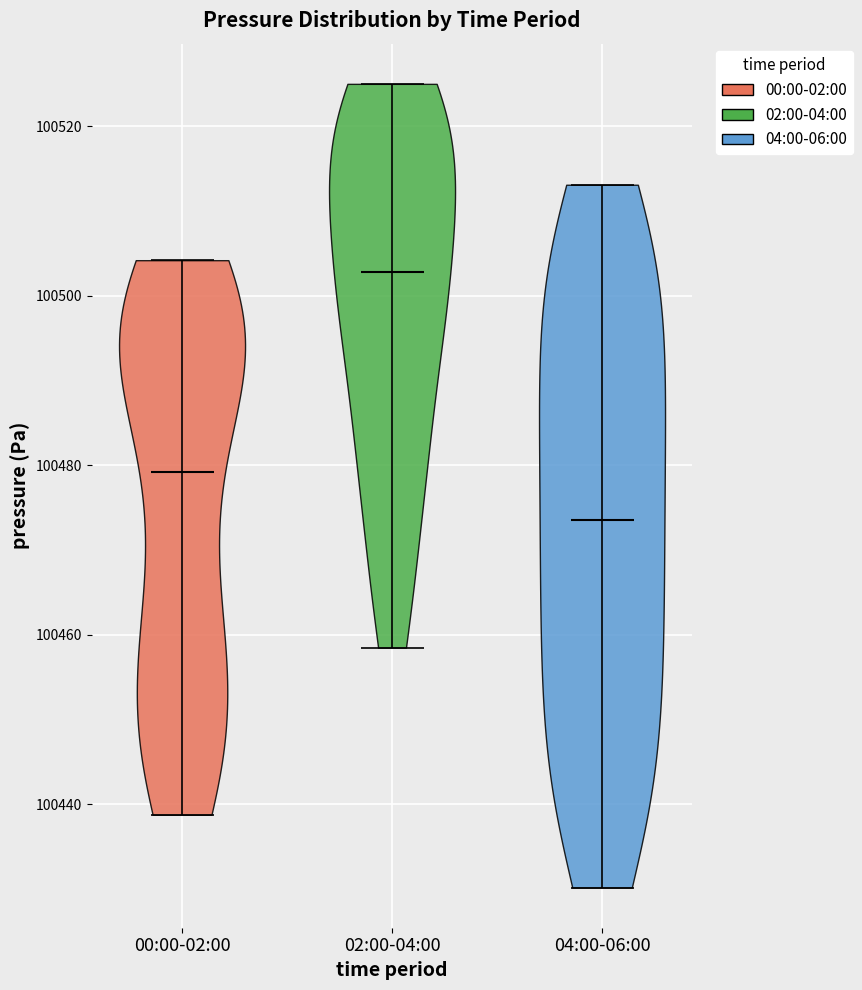

What is the lowest point the violin for 02:00-04:00 reaches on the y-axis? The values are not printed on the chart, so give them approximately, as read against the axis.

100458